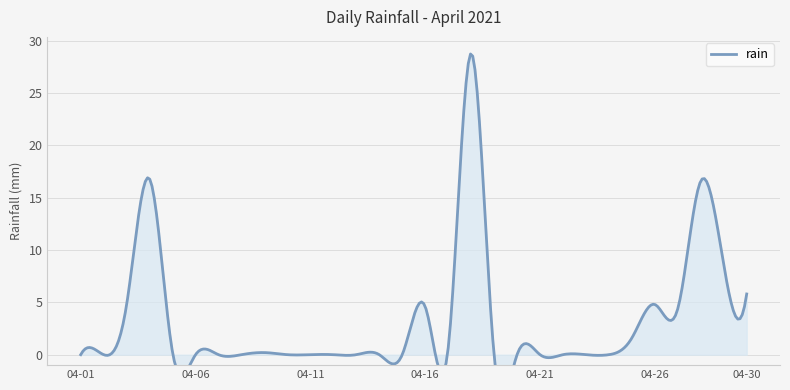

How many data points are above 0?

13